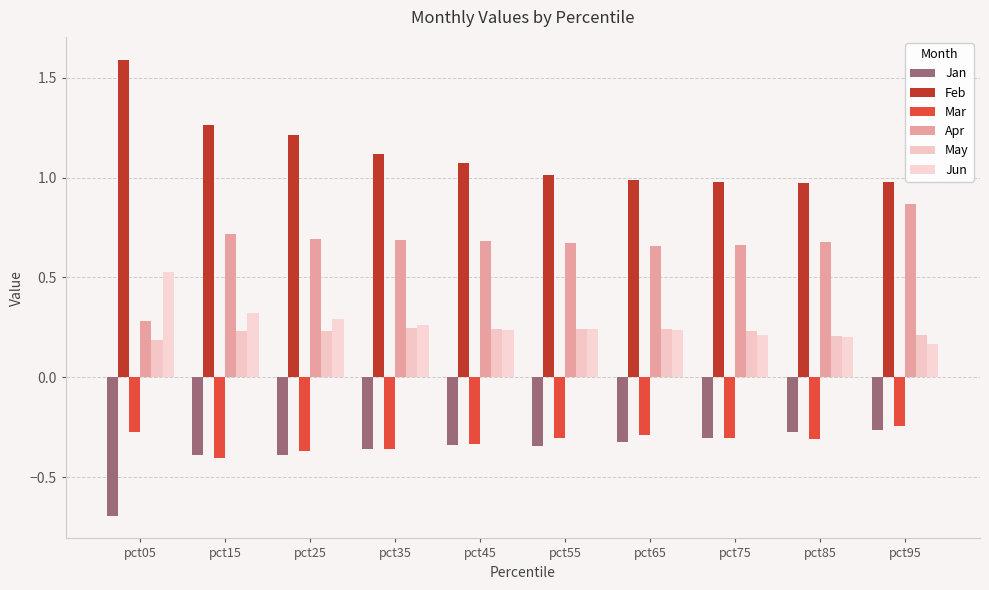

What are all the series names shown in the legend?

Jan, Feb, Mar, Apr, May, Jun